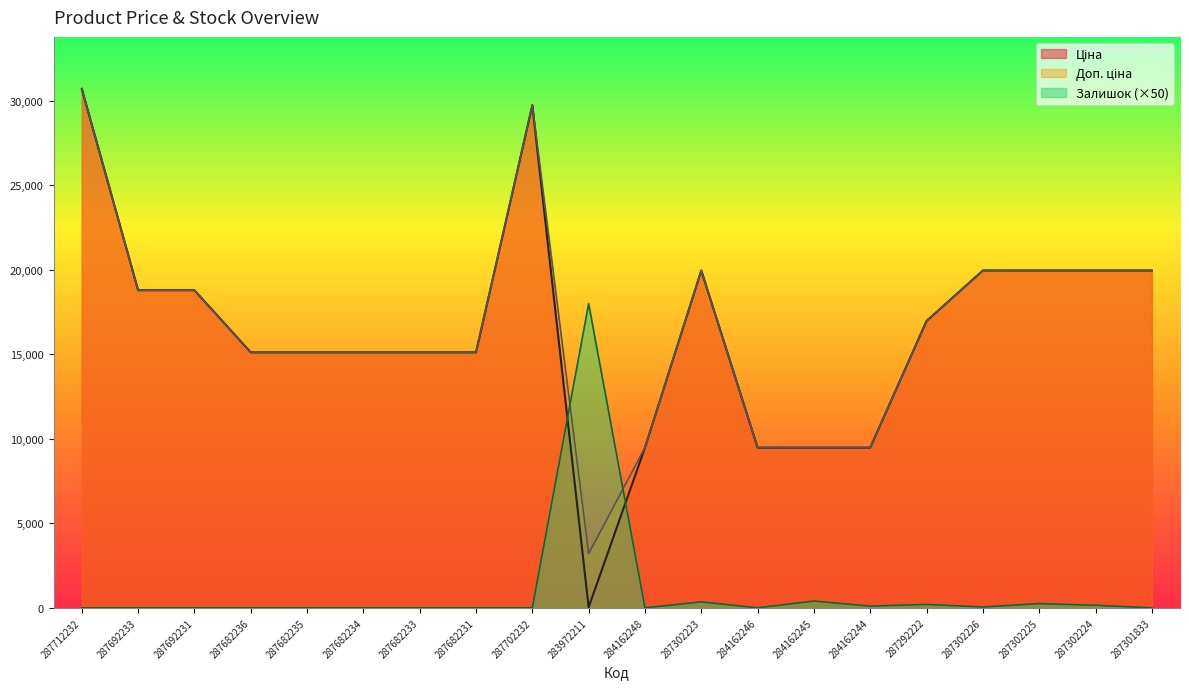

What value does the Доп. ціна series have at 287302226?

19964.2